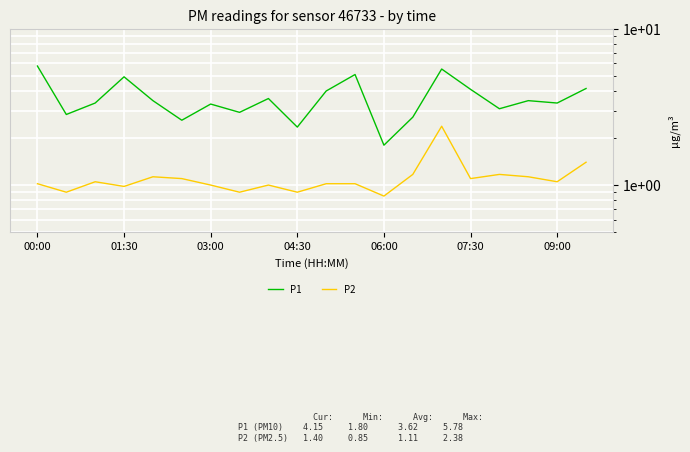

How many data points does each series have?

20